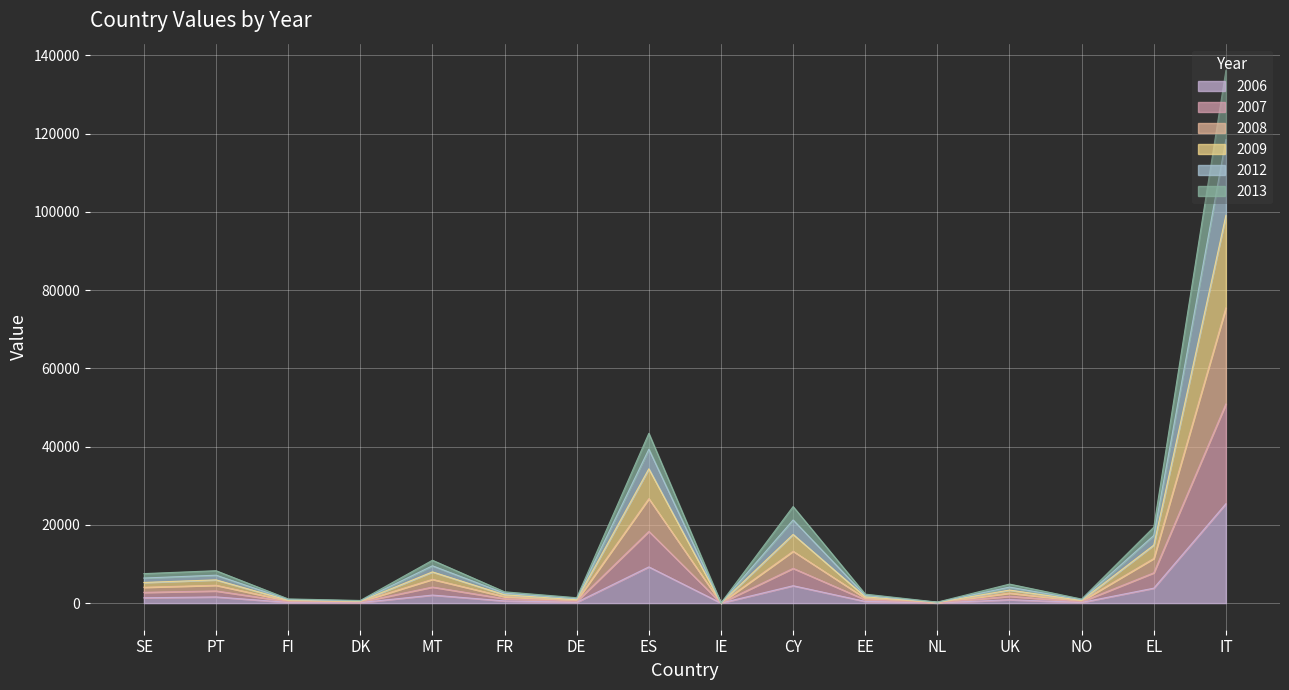

What is the minimum value for 2008?

8